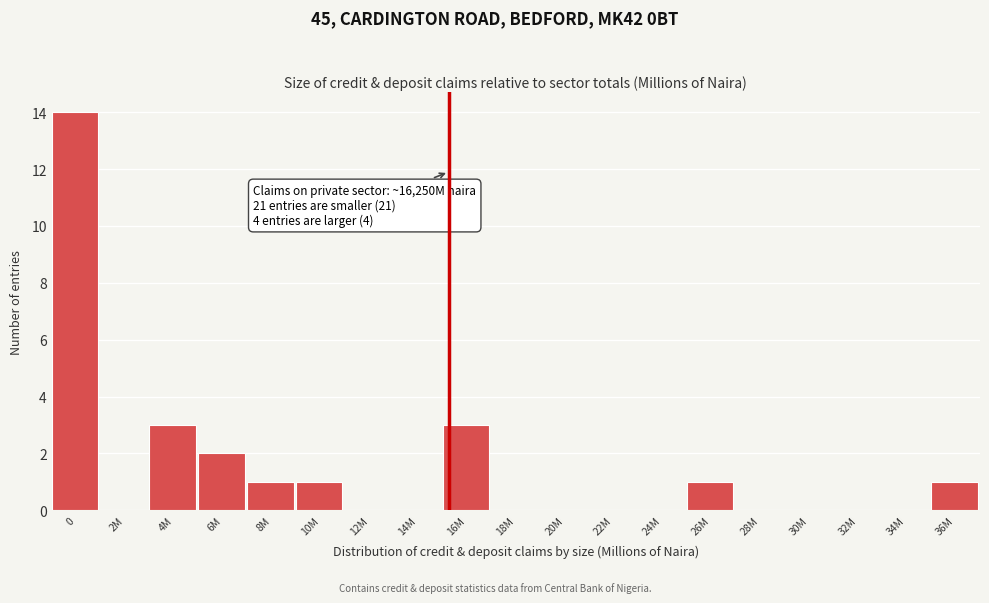

Reading right to left, extract all data points from this chart.

36M=1	34M=0	32M=0	30M=0	28M=0	26M=1	24M=0	22M=0	20M=0	18M=0	16M=3	14M=0	12M=0	10M=1	8M=1	6M=2	4M=3	2M=0	0=14